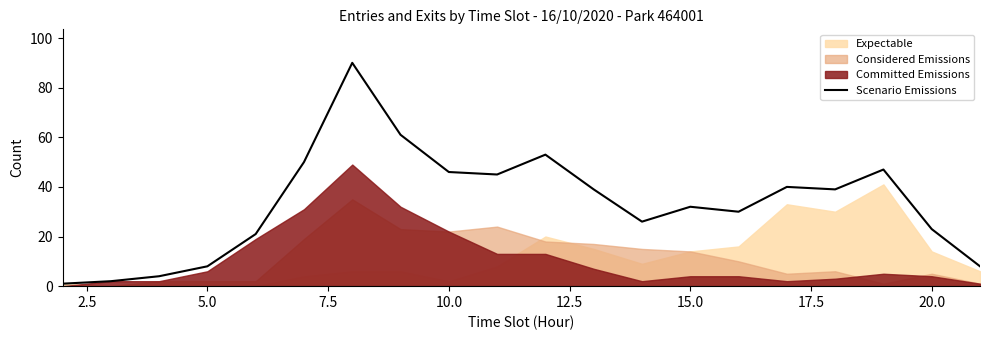

What is the maximum value for Scenario Emissions?

90